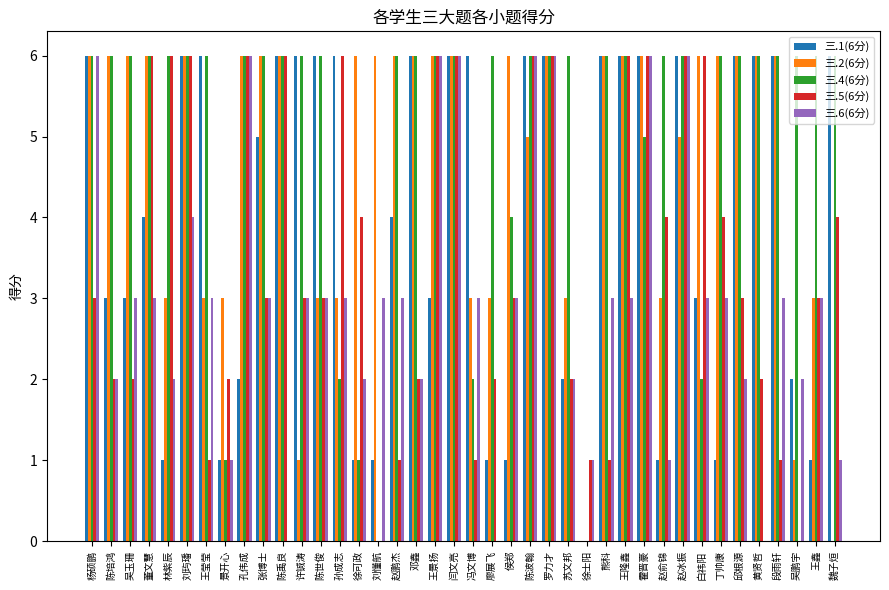

What is the total value across all series at 白祎阳?

20